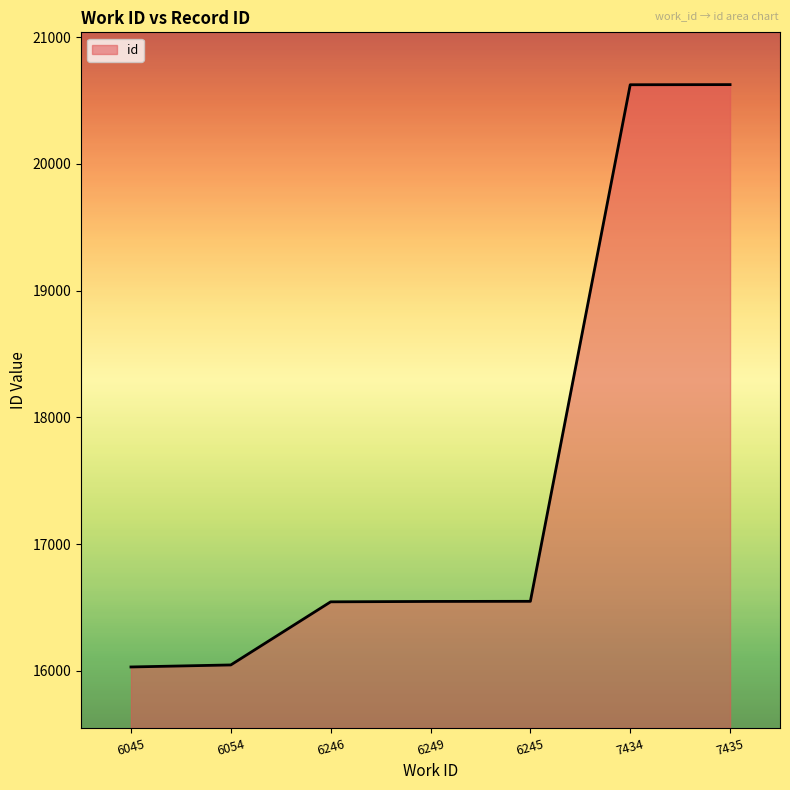

Count the number of data series in this chart.

1